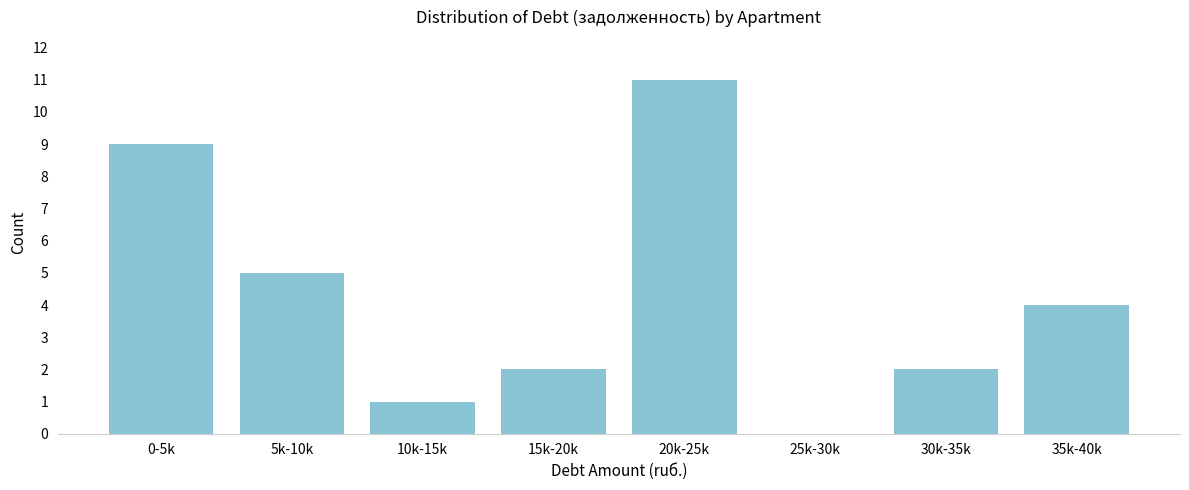

Reading right to left, extract all data points from this chart.

35k-40k=4	30k-35k=2	25k-30k=0	20k-25k=11	15k-20k=2	10k-15k=1	5k-10k=5	0-5k=9